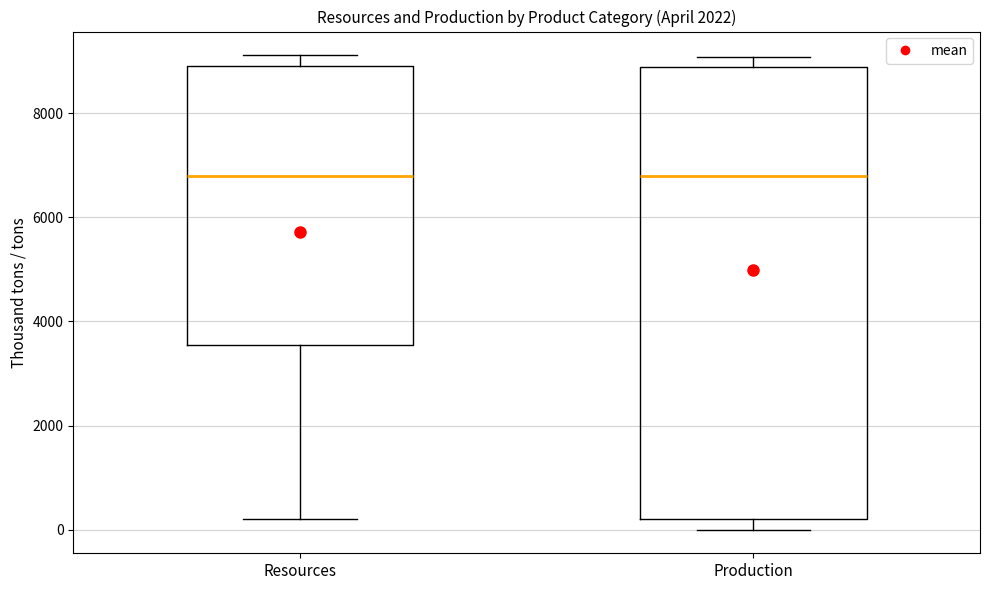

Reading left to right, read every box against the y-axis: the position of its median line, the range the box covers, and the ends of its whiskers. The values are not printed on the chart, so give them approximately, as read against the axis.

Resources: median 6800, box 3600 to 9000, whiskers 200 to 9200
Production: median 6800, box 200 to 8800, whiskers 0 to 9000